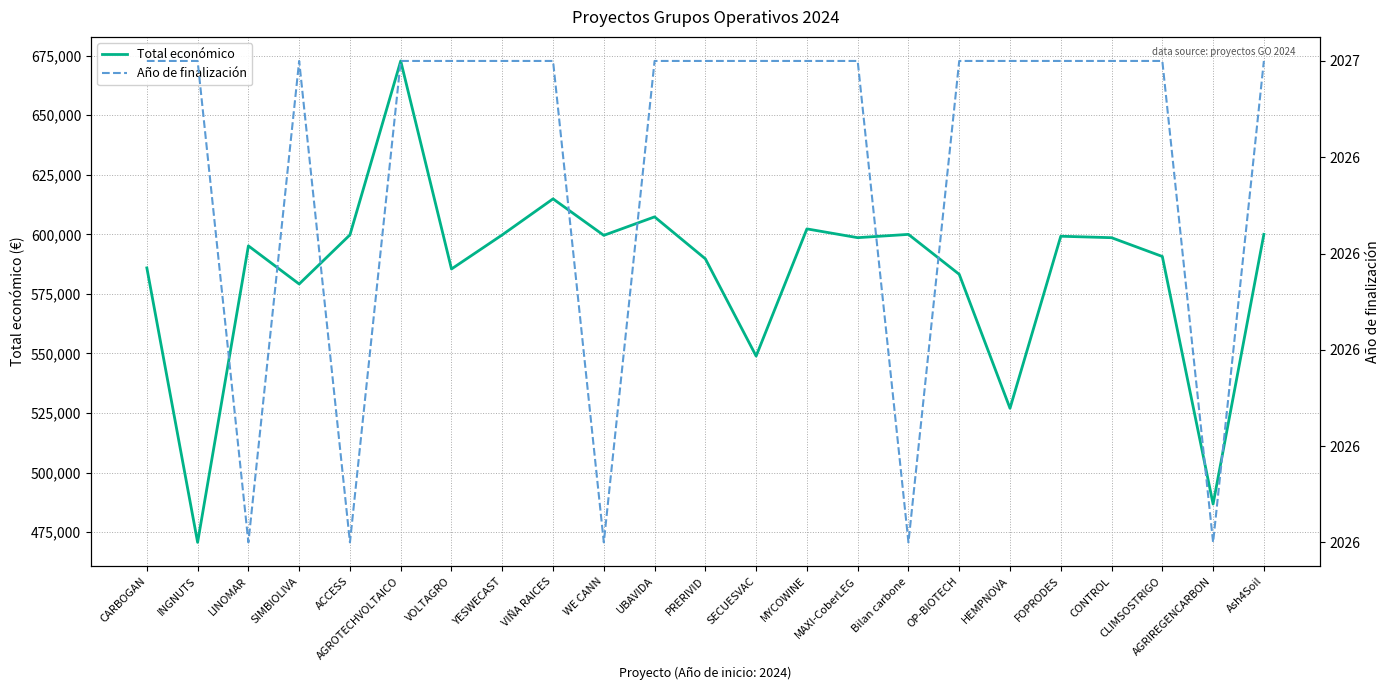

What is the value of the Total económico point at the 16th from the left?

599992